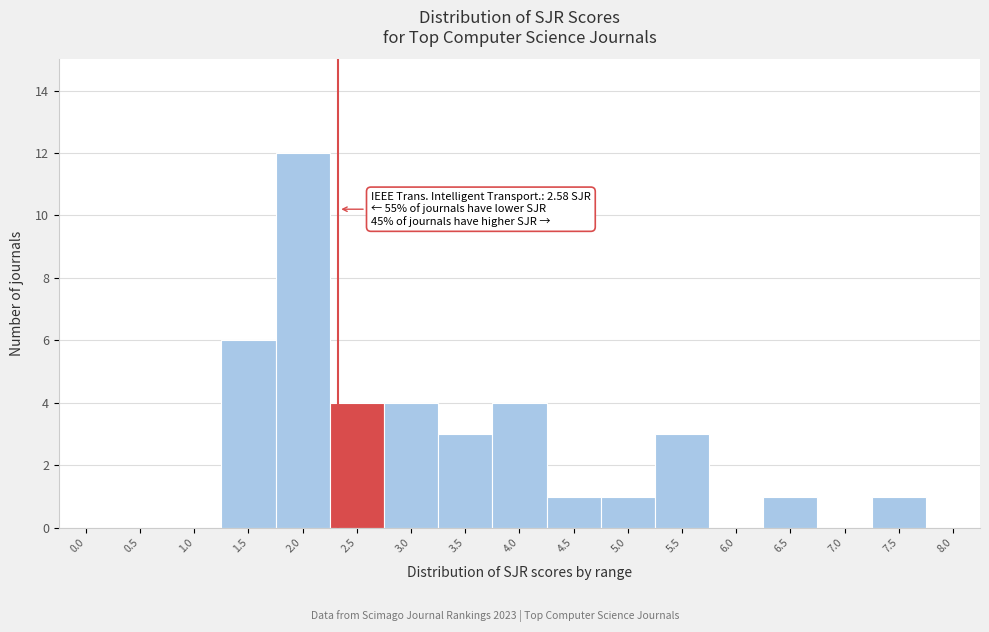

Reading left to right, what are all the values shown in this chart?

0.0=0	0.5=0	1.0=0	1.5=6	2.0=12	2.5=4	3.0=4	3.5=3	4.0=4	4.5=1	5.0=1	5.5=3	6.0=0	6.5=1	7.0=0	7.5=1	8.0=0